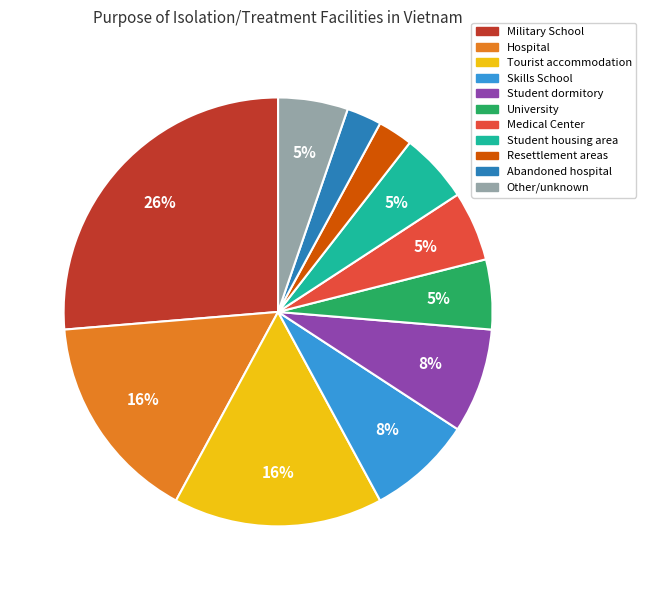

To the nearest percent, what is the average slice percentage?

9%